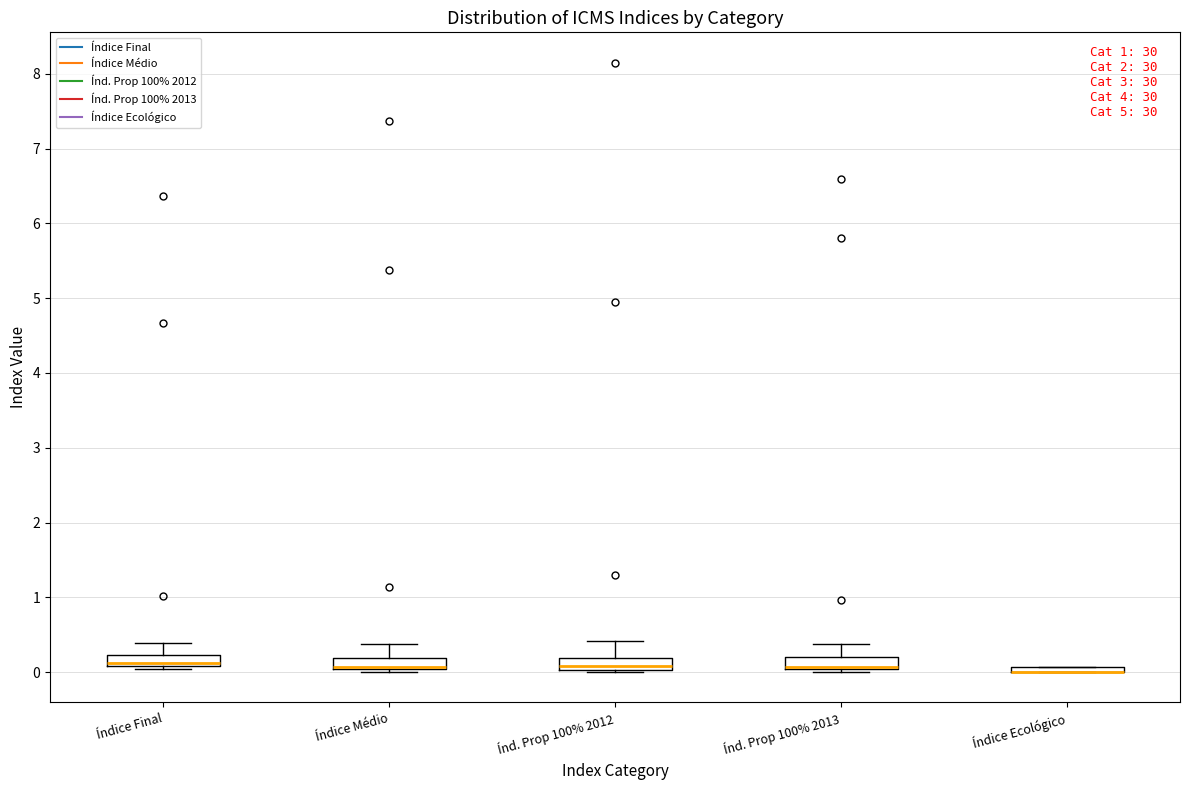

Where is the upper edge of the box for Índ. Prop 100% 2013 on the y-axis? The values are not printed on the chart, so give them approximately, as read against the axis.

0.2